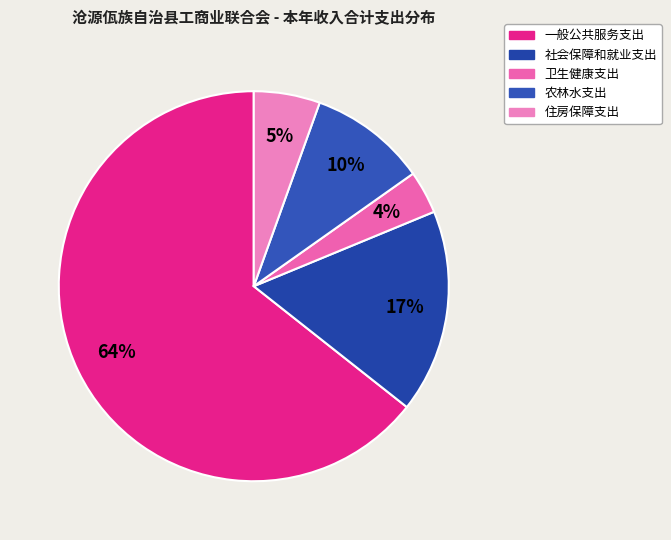

Rank the categories by value from highest to lowest.

一般公共服务支出, 社会保障和就业支出, 农林水支出, 住房保障支出, 卫生健康支出